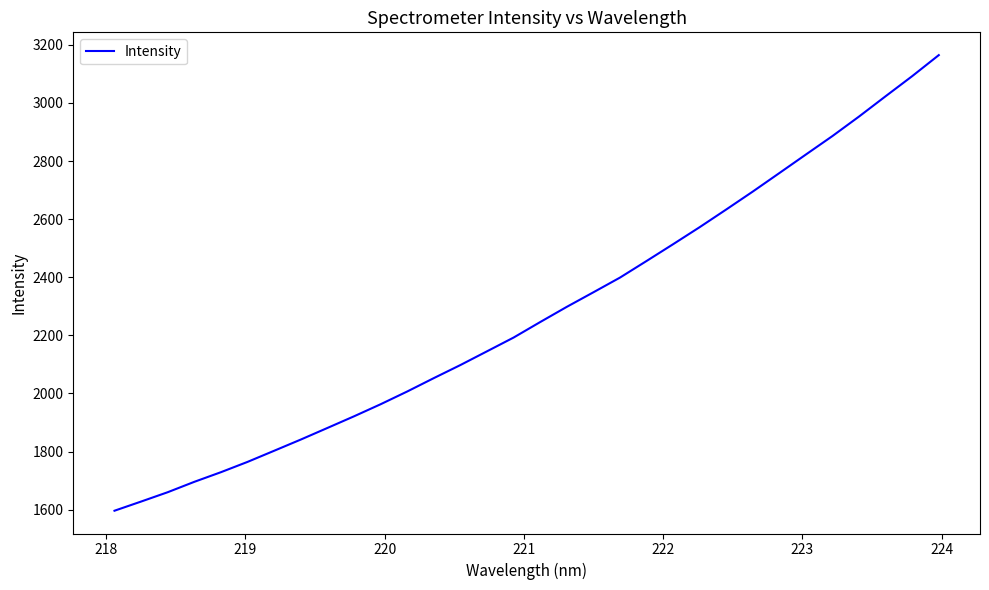

What is the maximum value shown in the chart?

3164.5